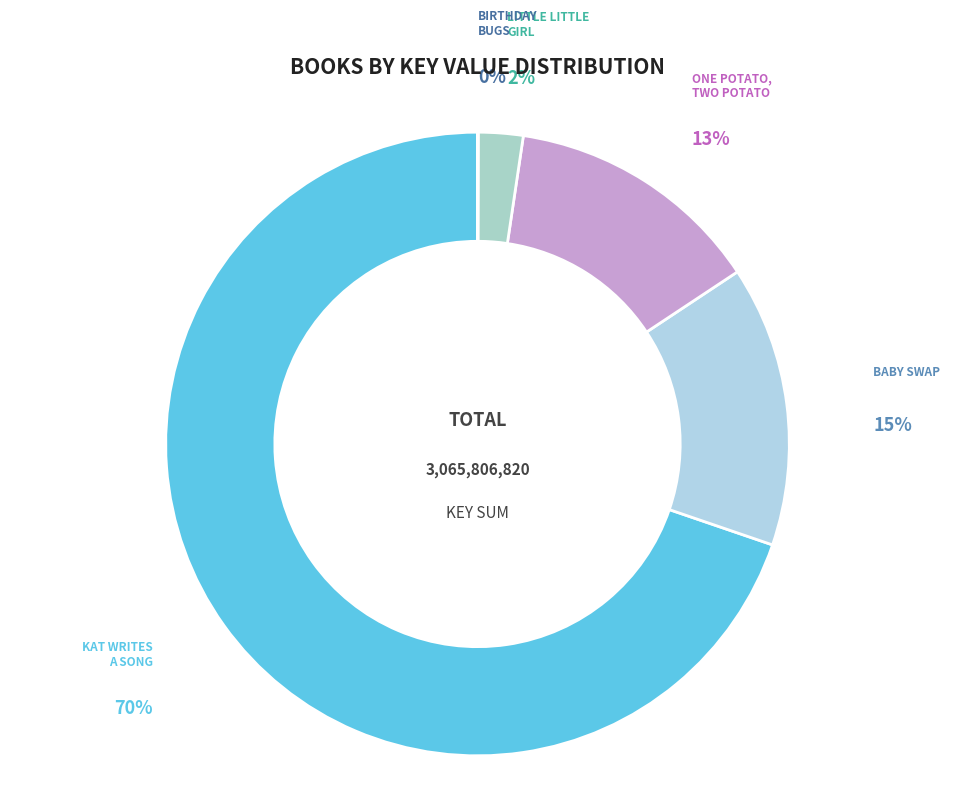

What is the majority slice?

Kat Writes a Song